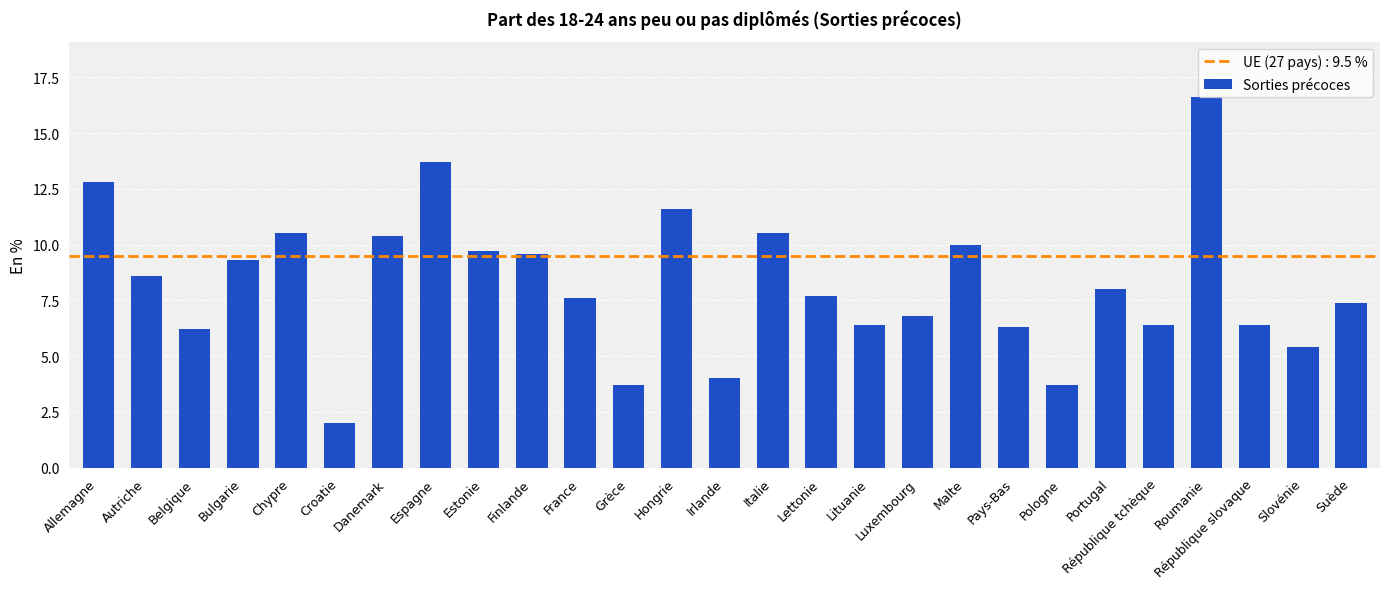

What is the ratio of the value at Irlande to the value at Grèce?

1.1